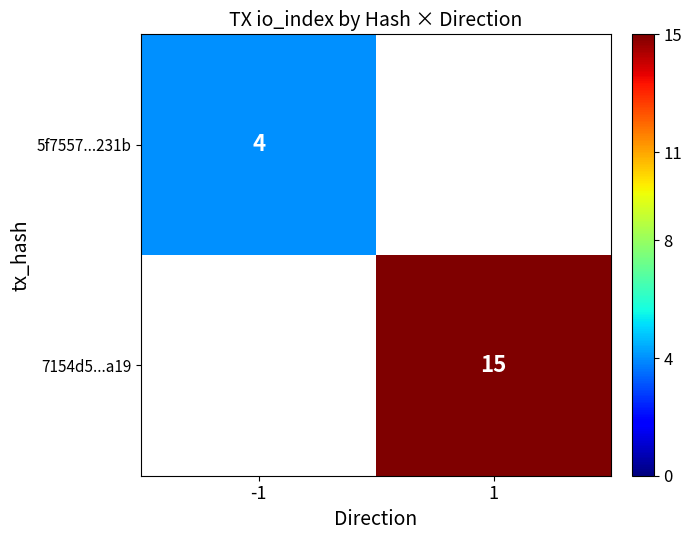

Between -1 and 1, which is larger?

1